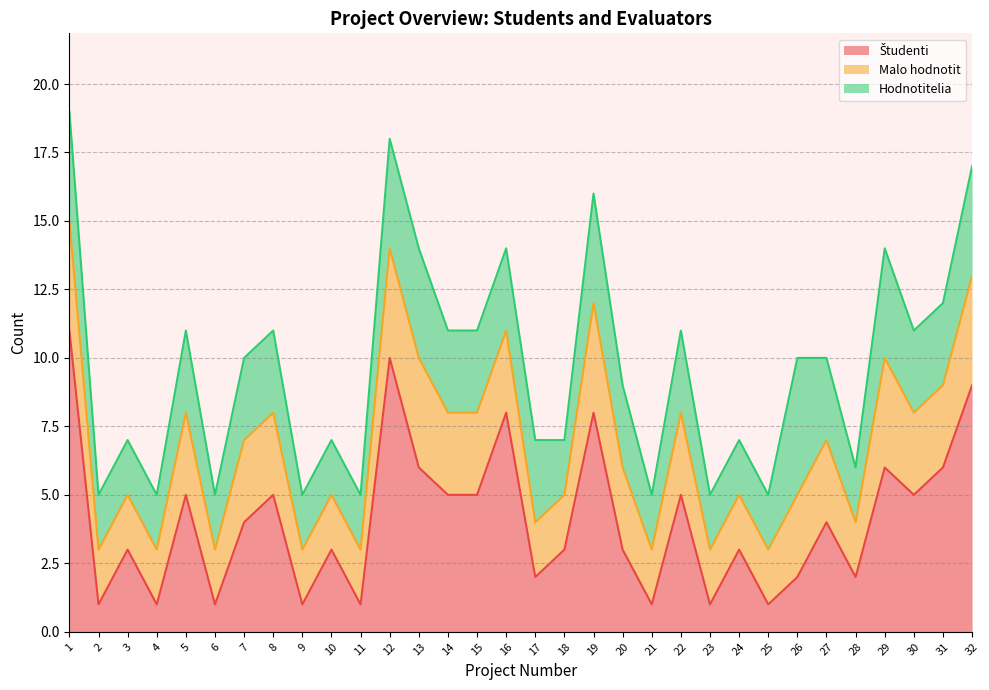

Which label corresponds to the largest value in the chart?

1